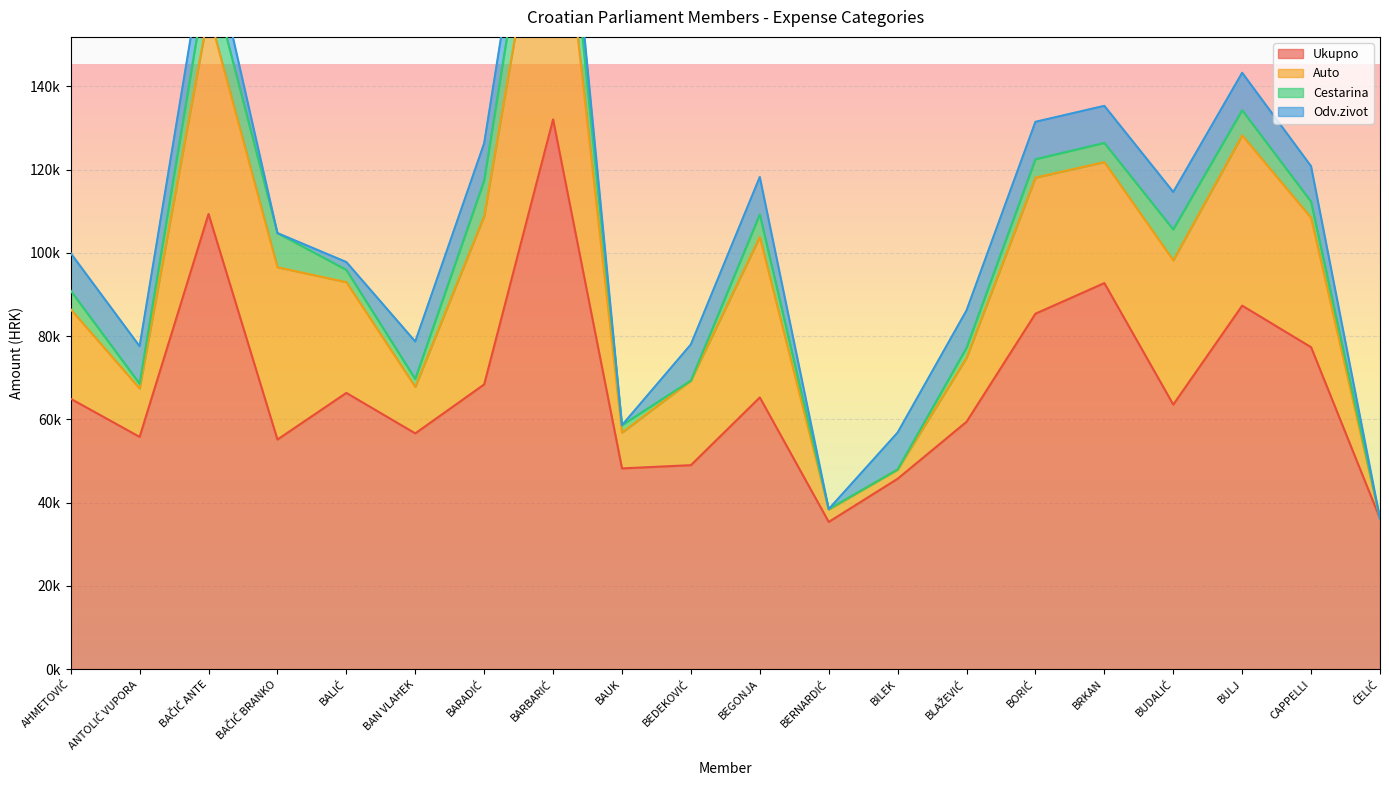

What is the maximum value for Cestarina?

16412.0